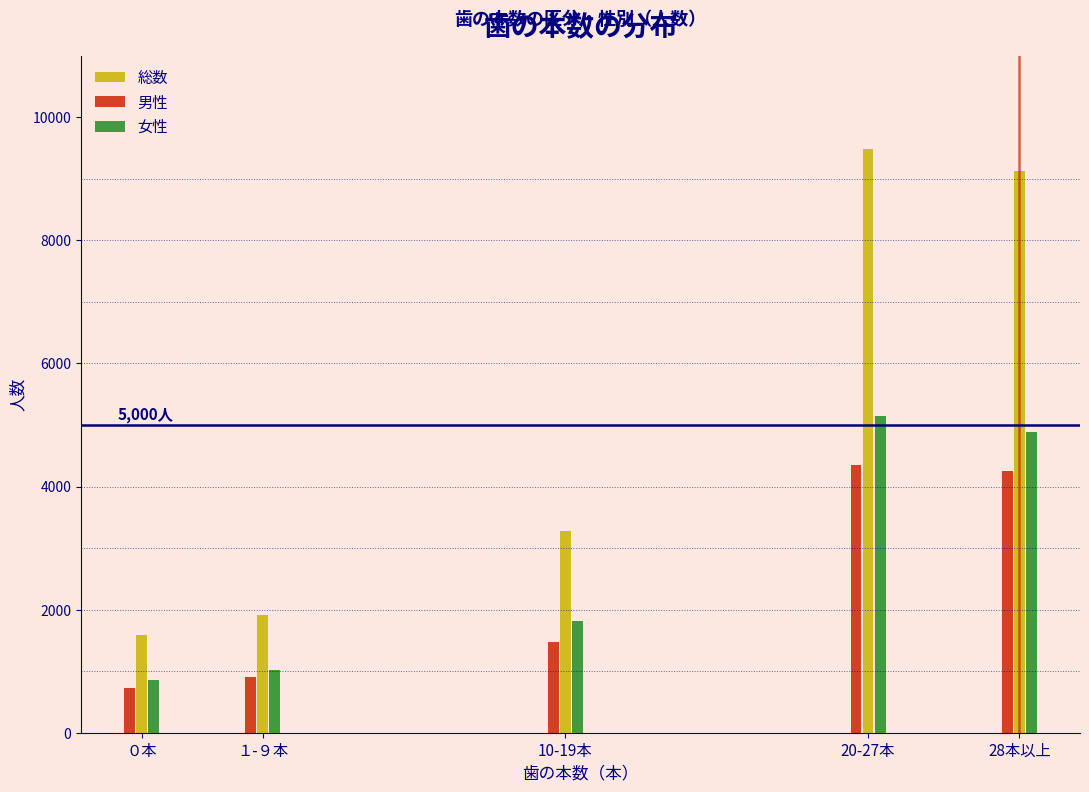

Reading left to right, extract all data points from this chart.

総数: 1591	1913	3277	9486	9131
男性: 729	902	1467	4345	4247
女性: 862	1011	1810	5141	4884